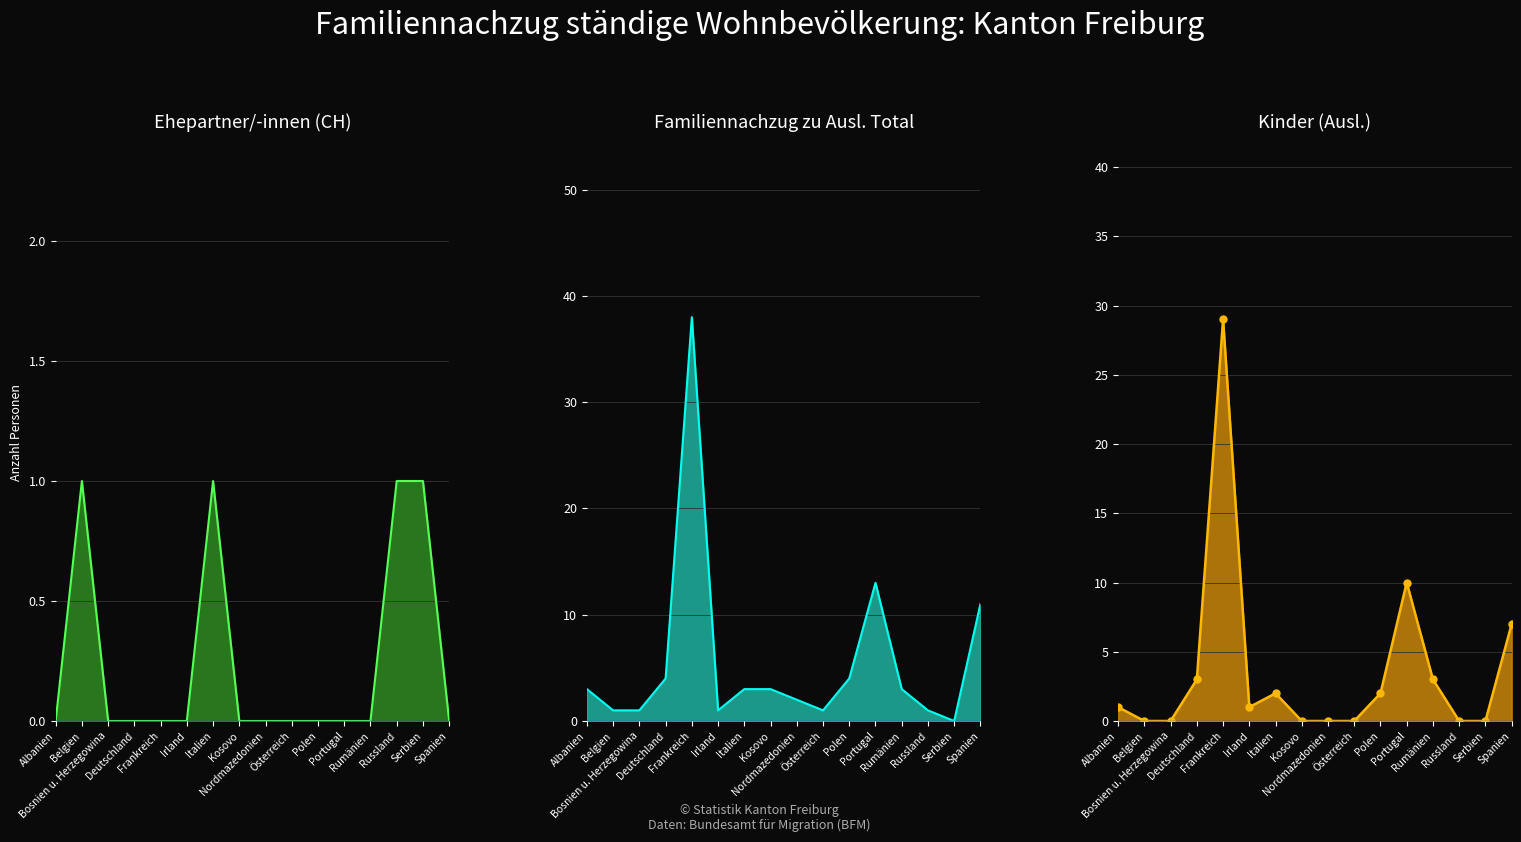

Rank the series by their maximum value, from highest to lowest.

Familiennachzug zu Ausl. Total, Kinder (Ausl.), Ehepartner/-innen (CH)